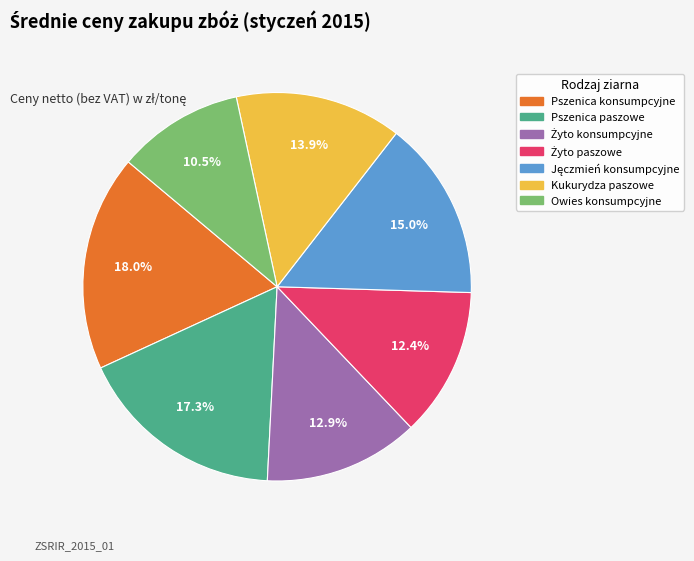

Count the number of slices in the pie.

7